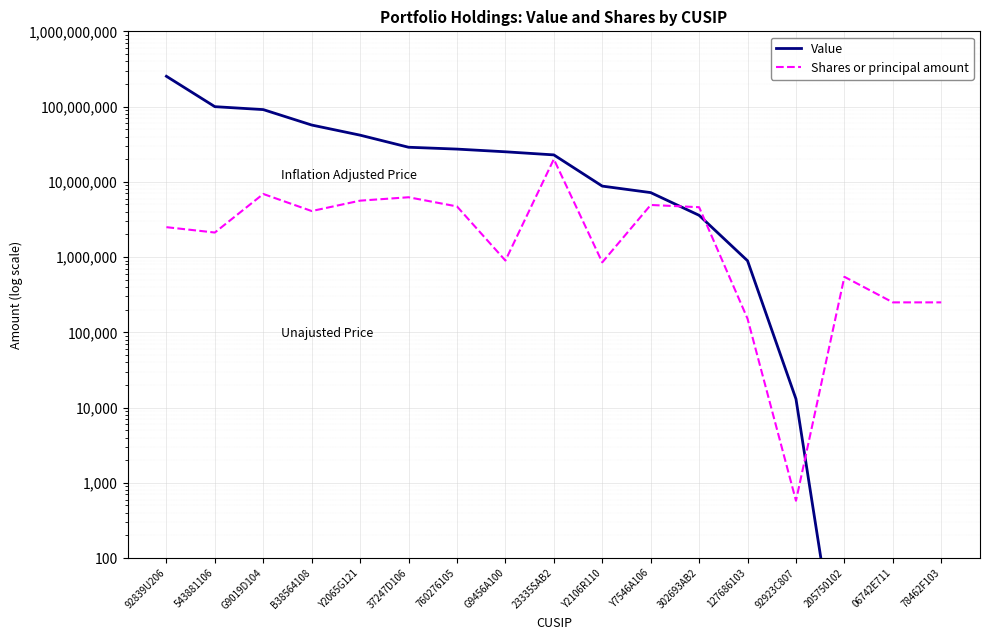

Reading left to right, transcribe all the data shown in this chart.

Value: 252795000	99757000	91174000	56858000	41699000	28815000	27224000	25069000	22800000	8773000	7191000	3588000	893000	13000	1	1	1
Shares or principal amount: 2496986	2118891	6896703	4090514	5619846	6237000	4710000	899178	20000000	850961	4925000	4600000	151672	578	546612	250000	250000